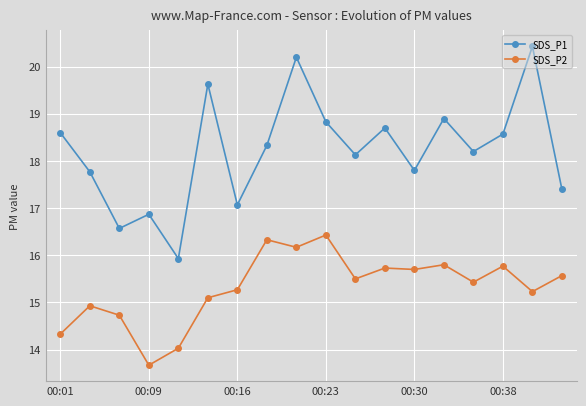

What is the average value of the SDS_P2 series?

15.3